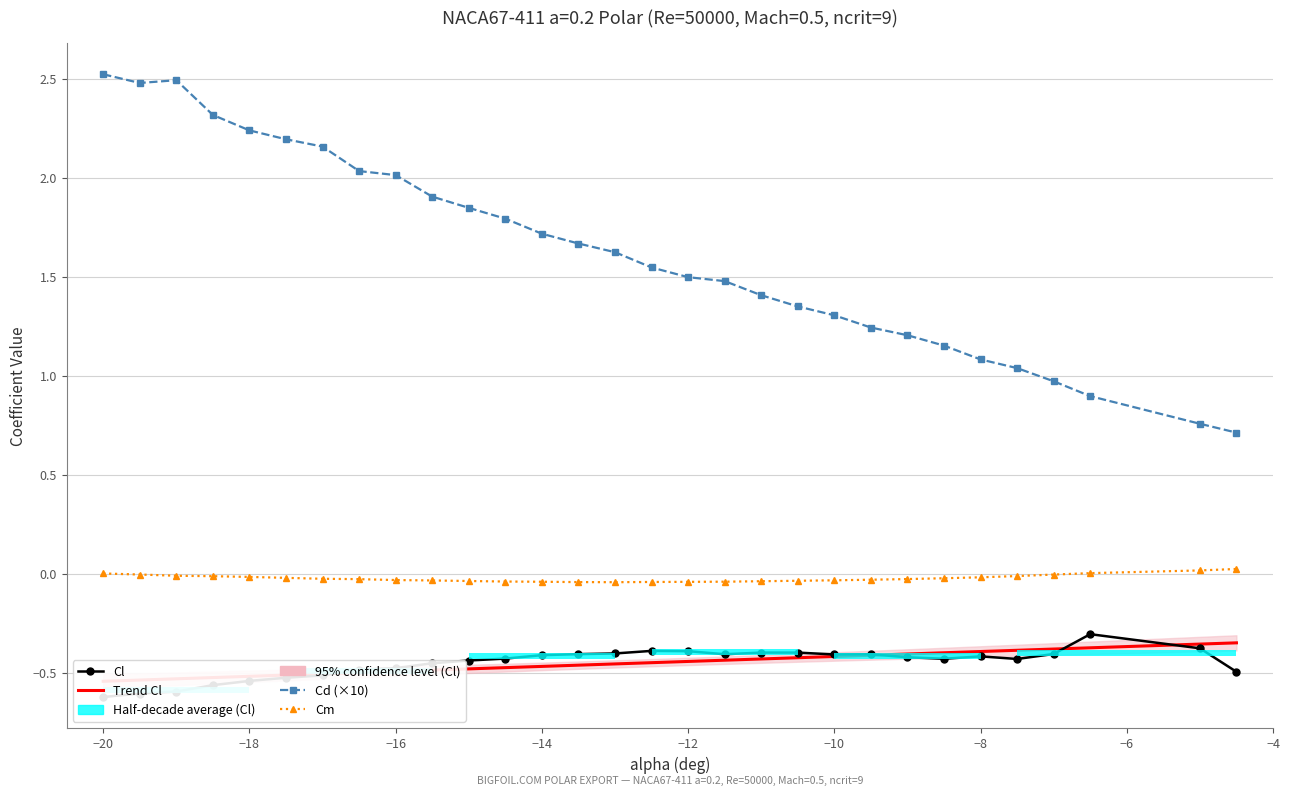

What is the sum of all Cm values?

-0.7